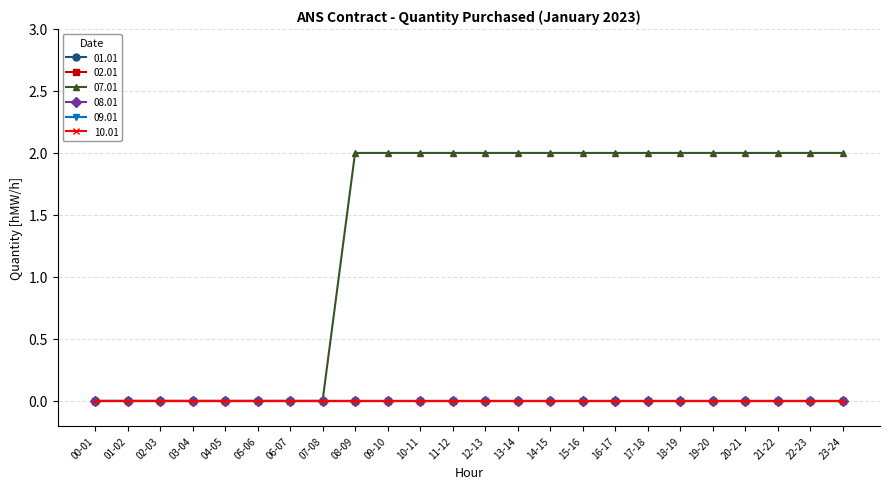

Is this an area chart (filled region under the line)?

No